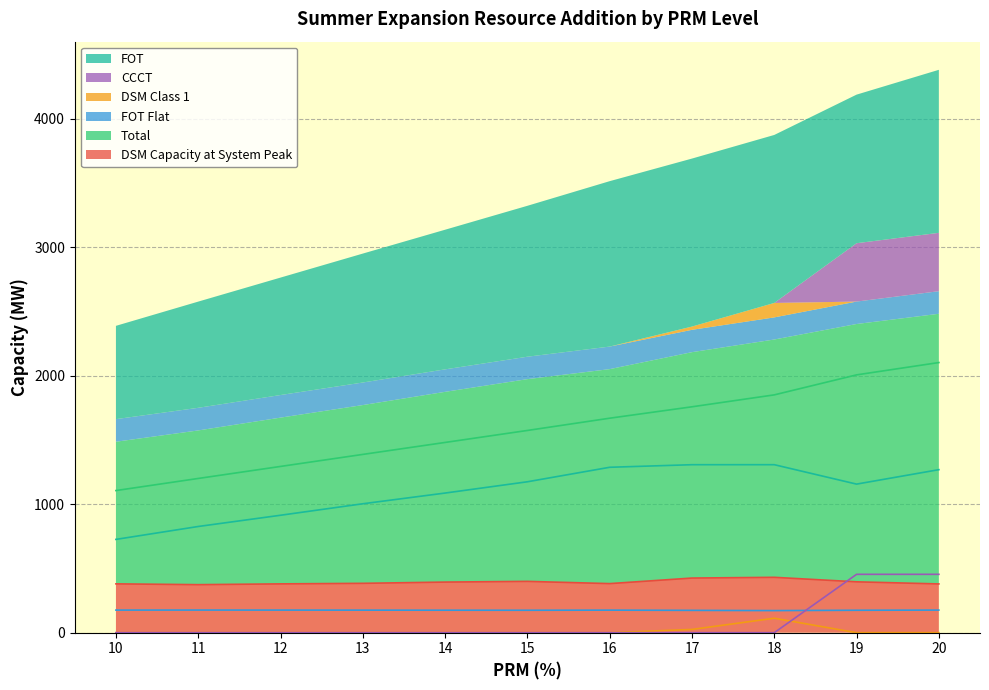

True or false: FOT Flat and CCCT intersect in this chart.

True